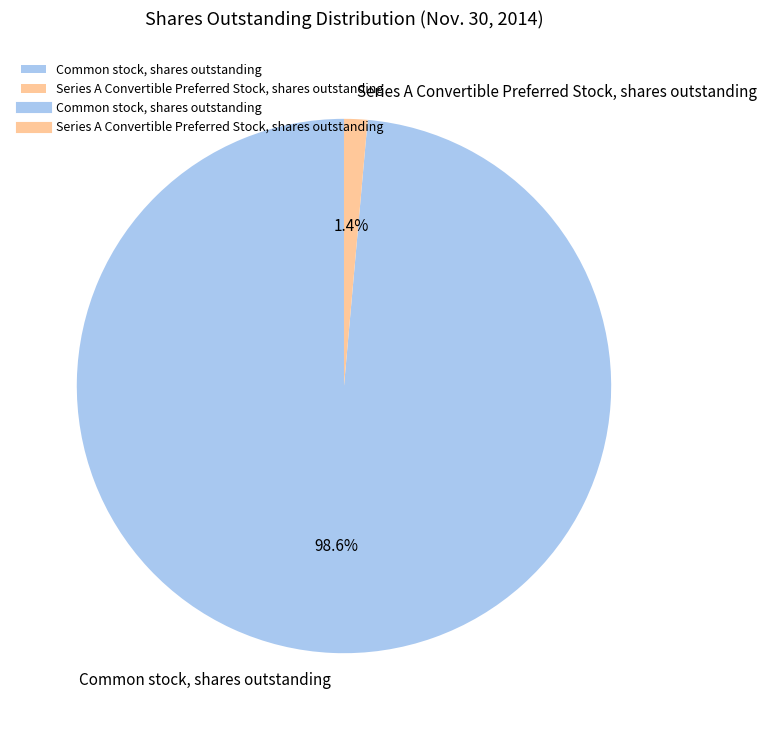

Which category accounts for the majority?

Common stock, shares outstanding